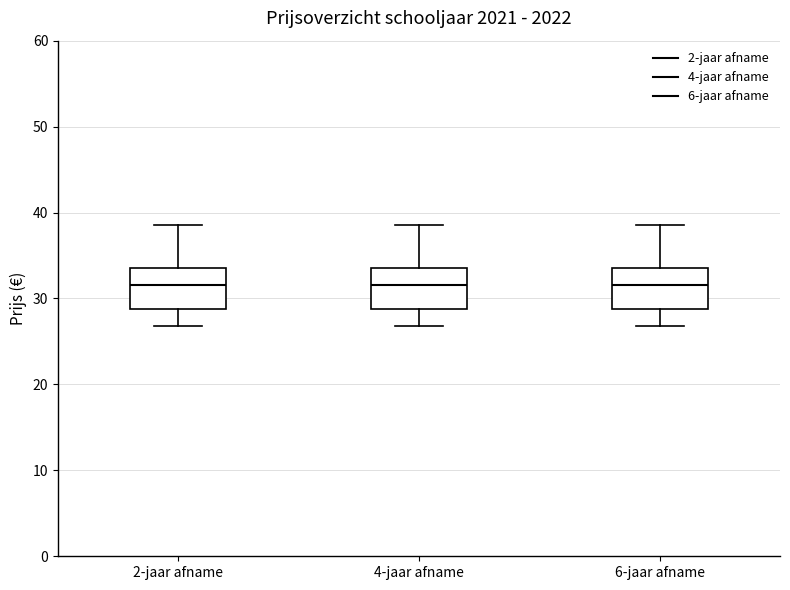

Where is the lower edge of the box for 2-jaar afname on the y-axis? The values are not printed on the chart, so give them approximately, as read against the axis.

29